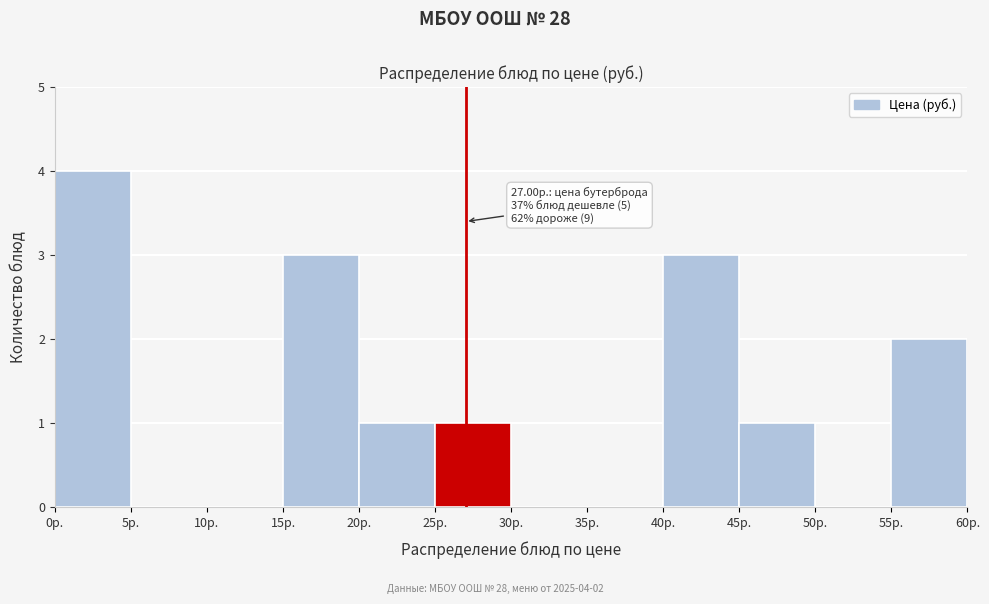

Which range on the x-axis has the tallest bar?

0 to 5